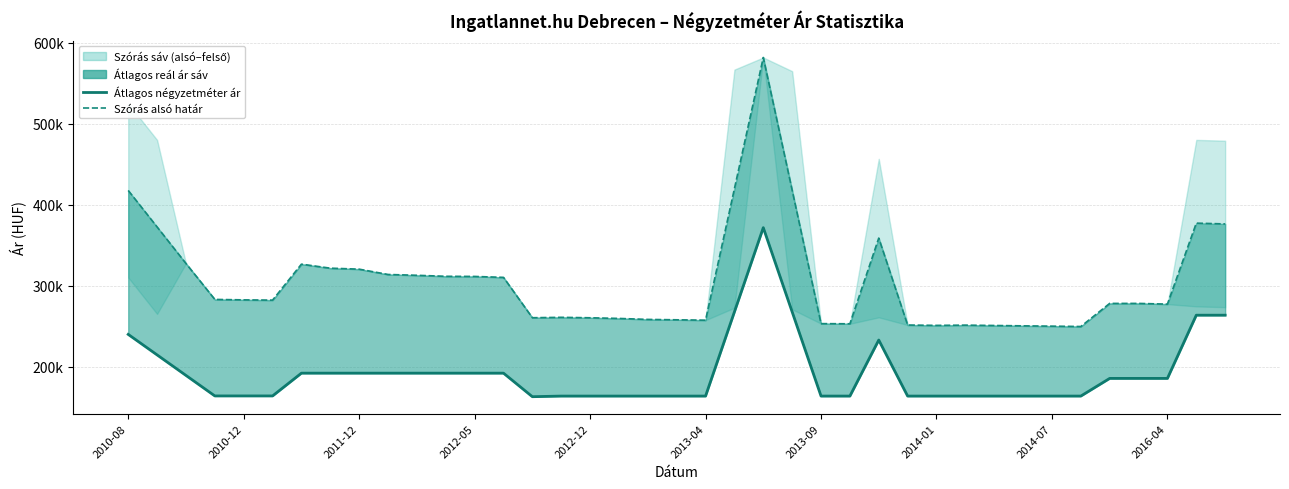

True or false: Szórás alsó határ and Átlagos négyzetméter ár intersect in this chart.

False